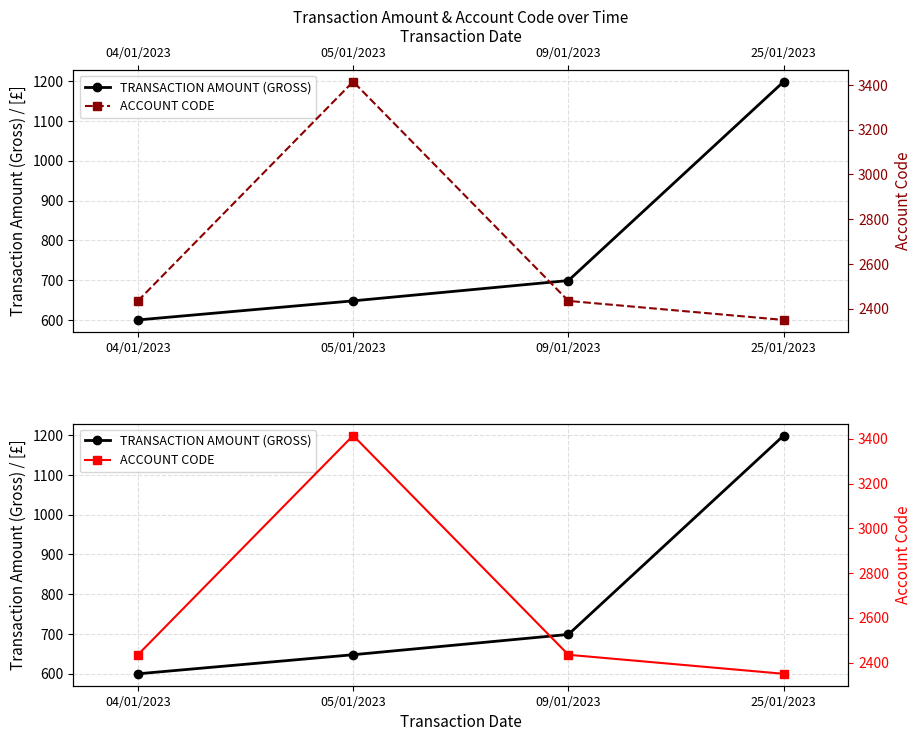

Reading right to left, extract all data points from this chart.

TRANSACTION AMOUNT (GROSS): 1199.0	699.0	648.0	600.0
ACCOUNT CODE: 2350.0	2435.0	3415.0	2435.0